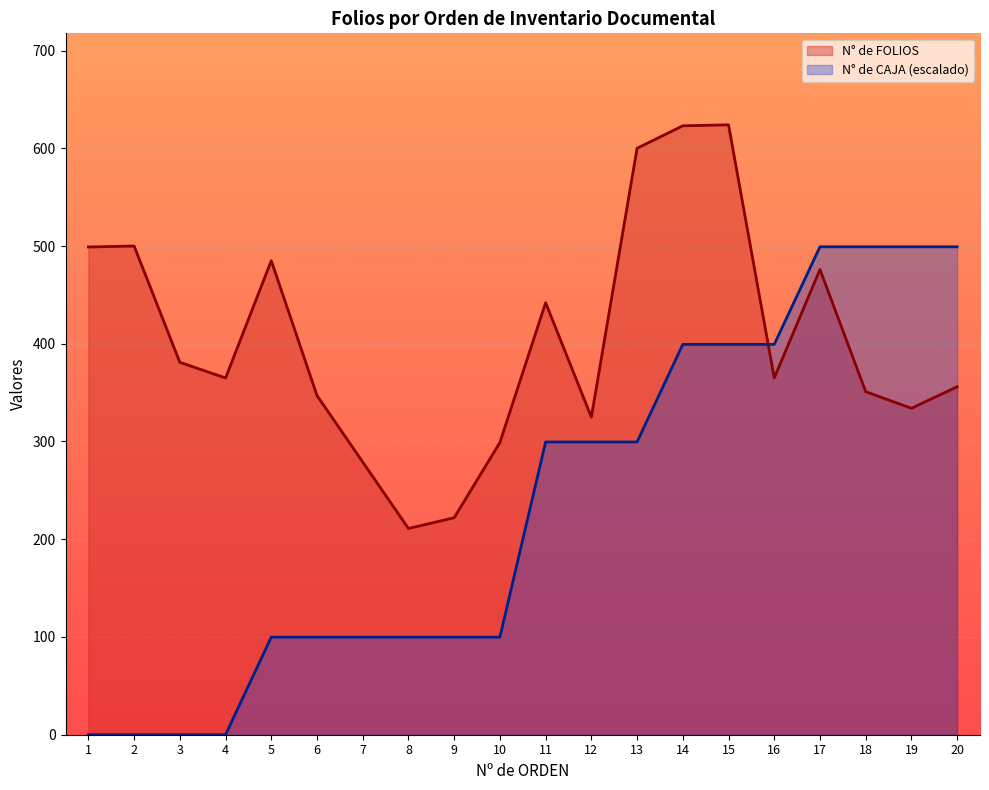

At which label is N° de CAJA closest to 249?

11